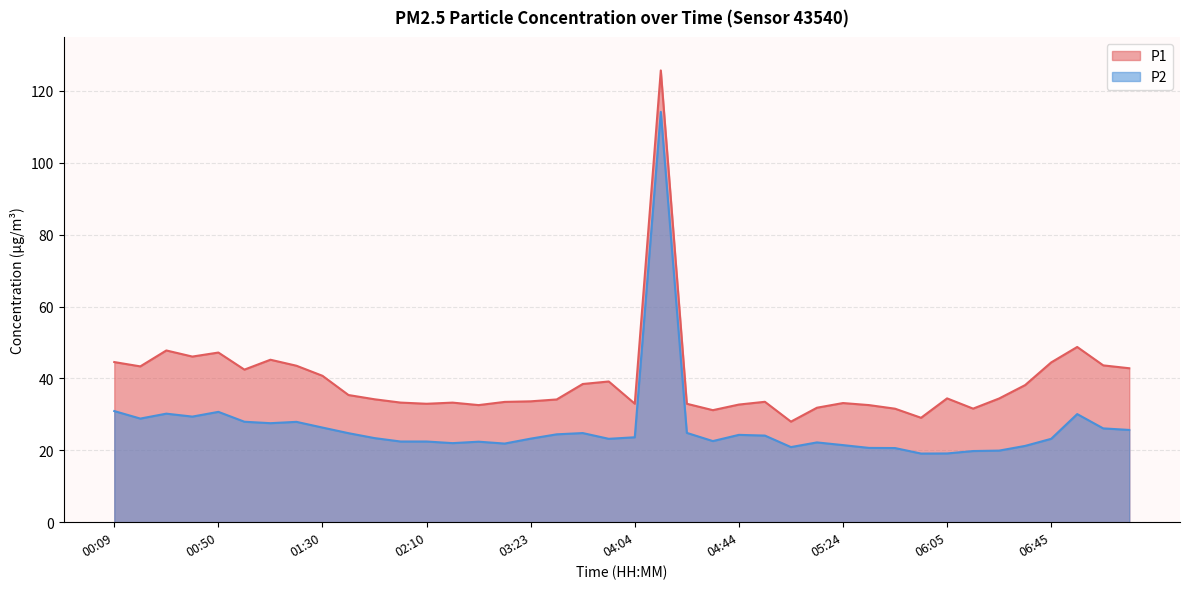

What value does the P2 series have at 04:34?

22.6